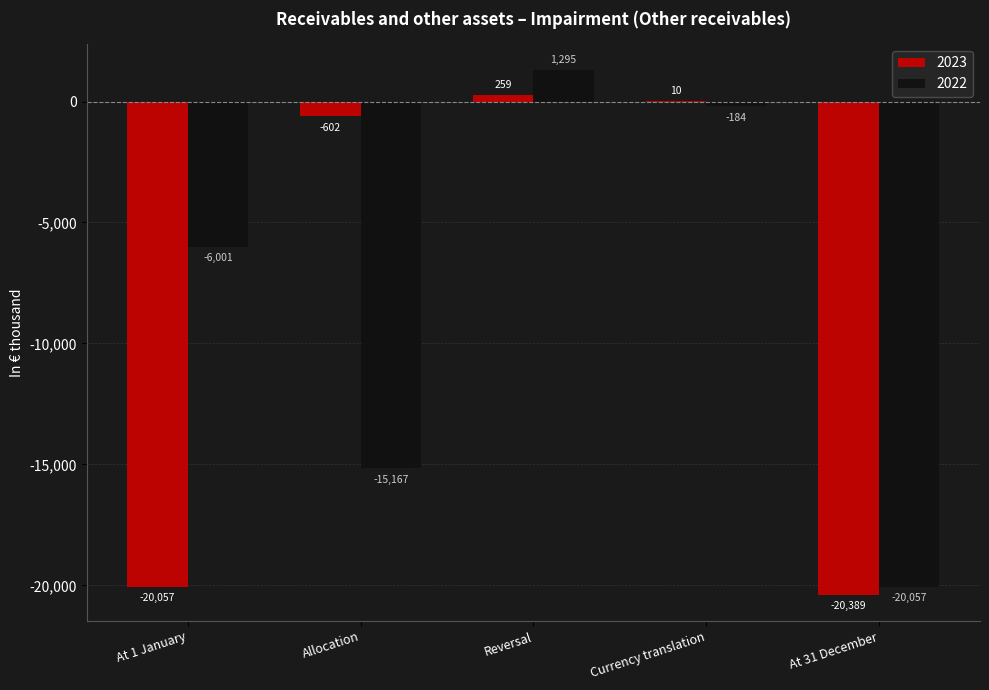

The value of 2022 at At 31 December is -20057. True or false?

True